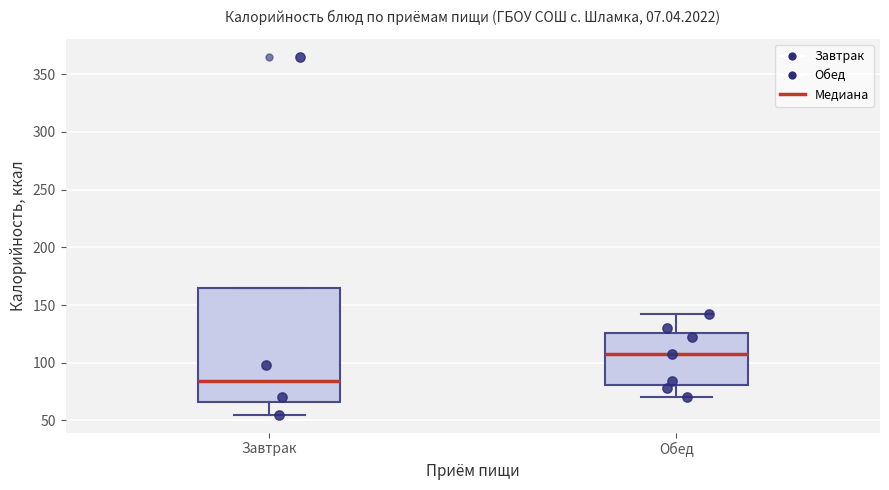

Where does the lower whisker of the box for Обед end on the y-axis? The values are not printed on the chart, so give them approximately, as read against the axis.

70